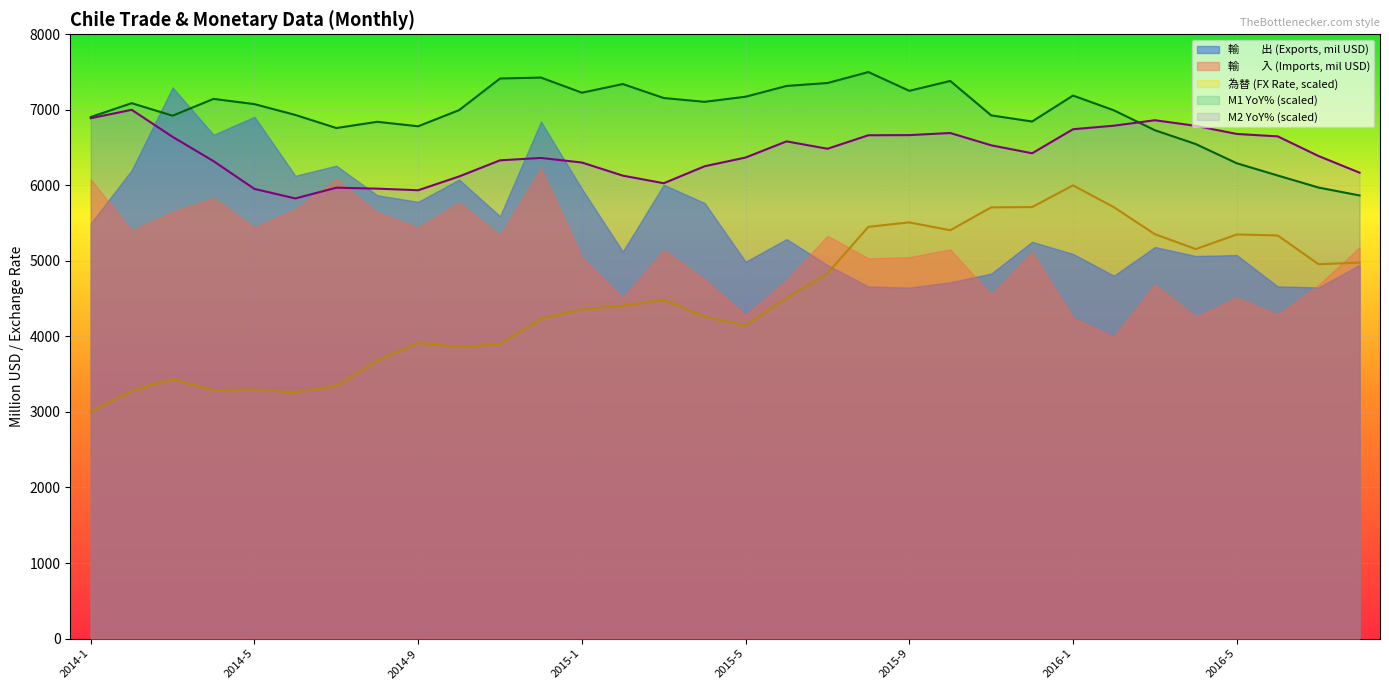

What is the greatest value displayed?

7500.0